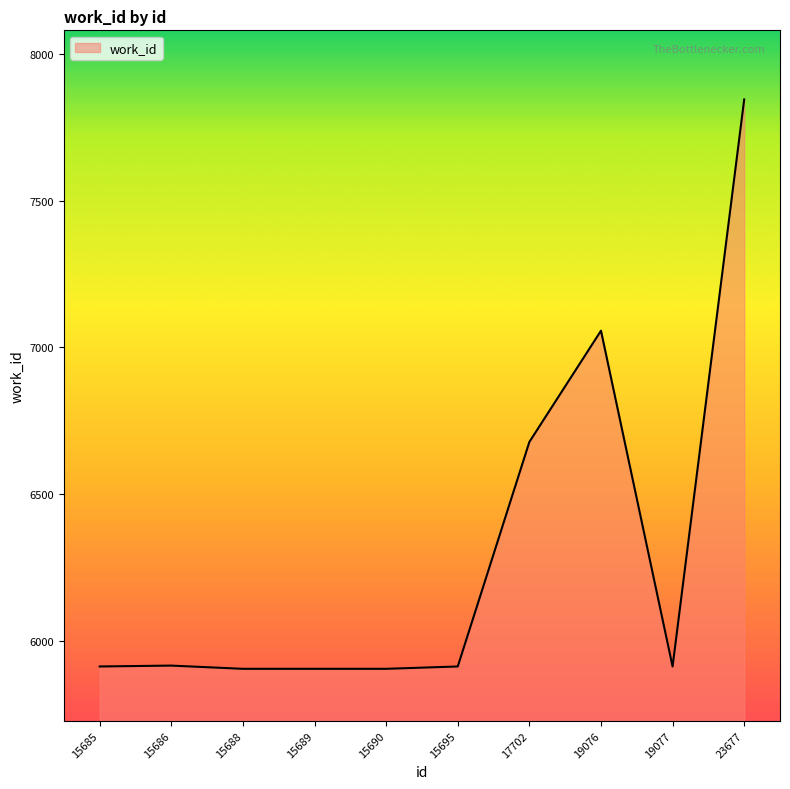

At which category does the chart reach its peak across all series?

23677